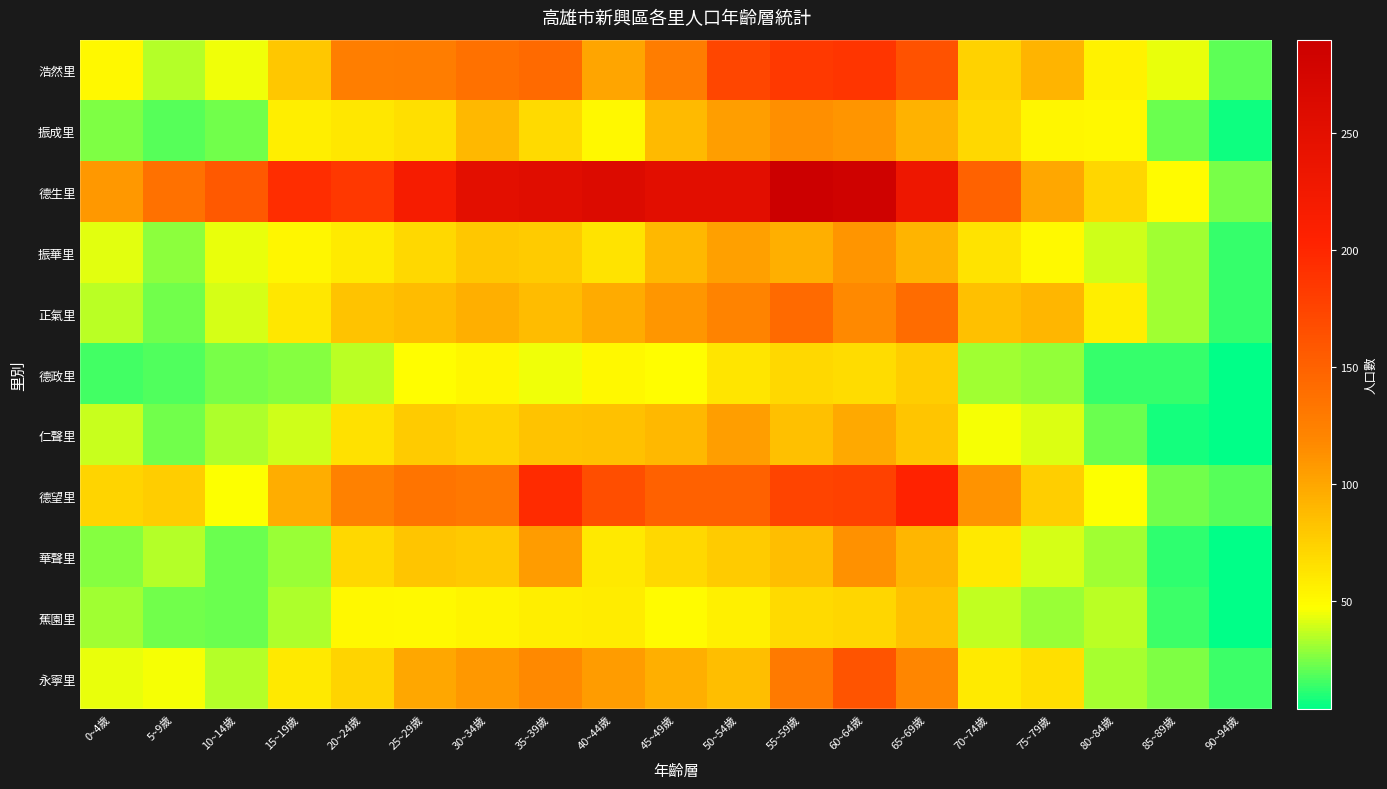

Which category has the highest value across all series?

55~59歲